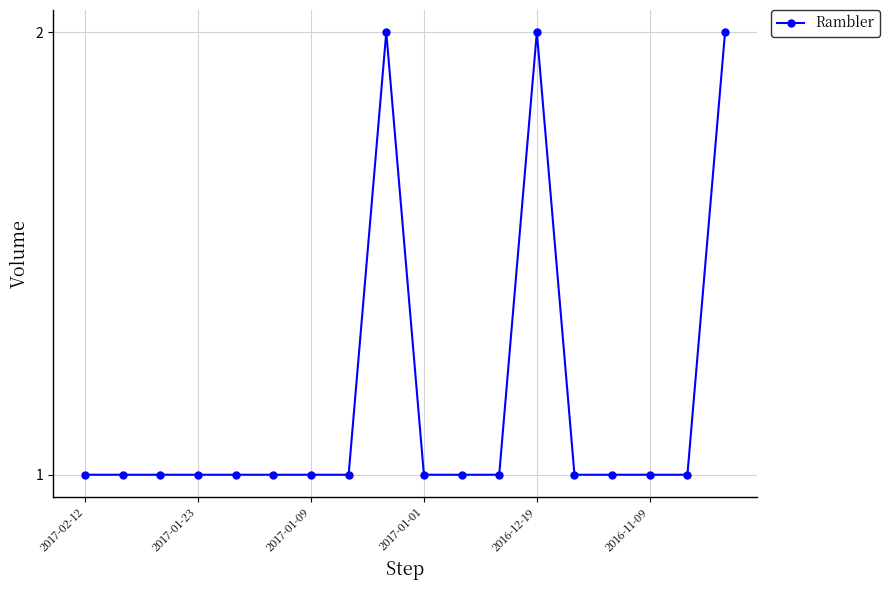

What is the value of the 4th point from the left?

1